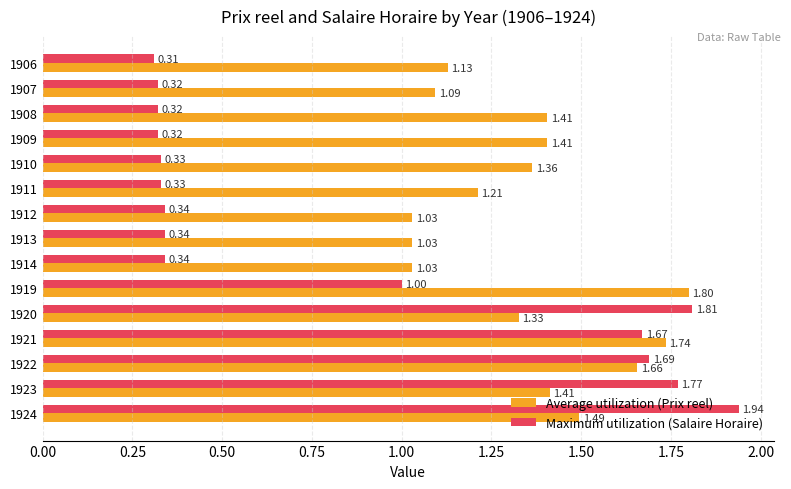

What is the sum of all Maximum utilization (Salaire Horaire) values?

12.8